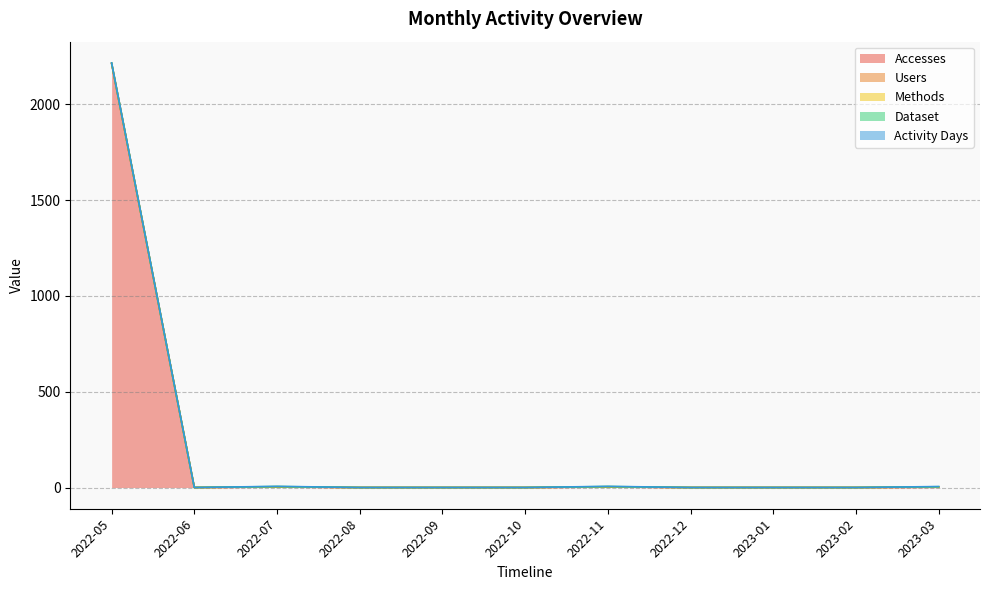

How many Dataset values are between 0 and 1?

11